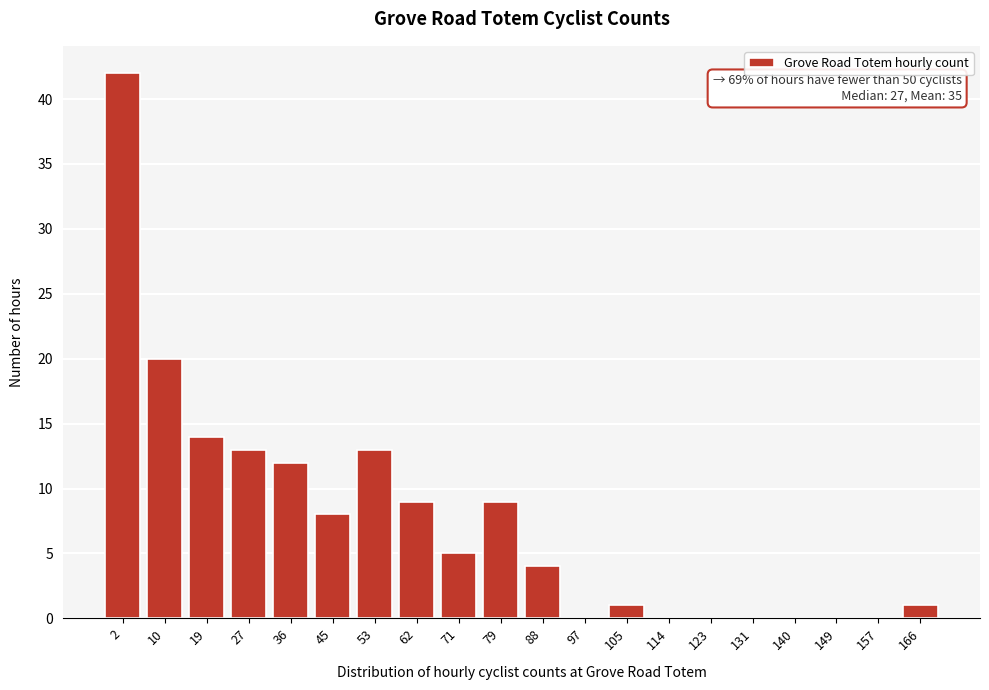

Reading right to left, what are all the values shown in this chart?

166=1	157=0	149=0	140=0	131=0	123=0	114=0	105=1	97=0	88=4	79=9	71=5	62=9	53=13	45=8	36=12	27=13	19=14	10=20	2=42